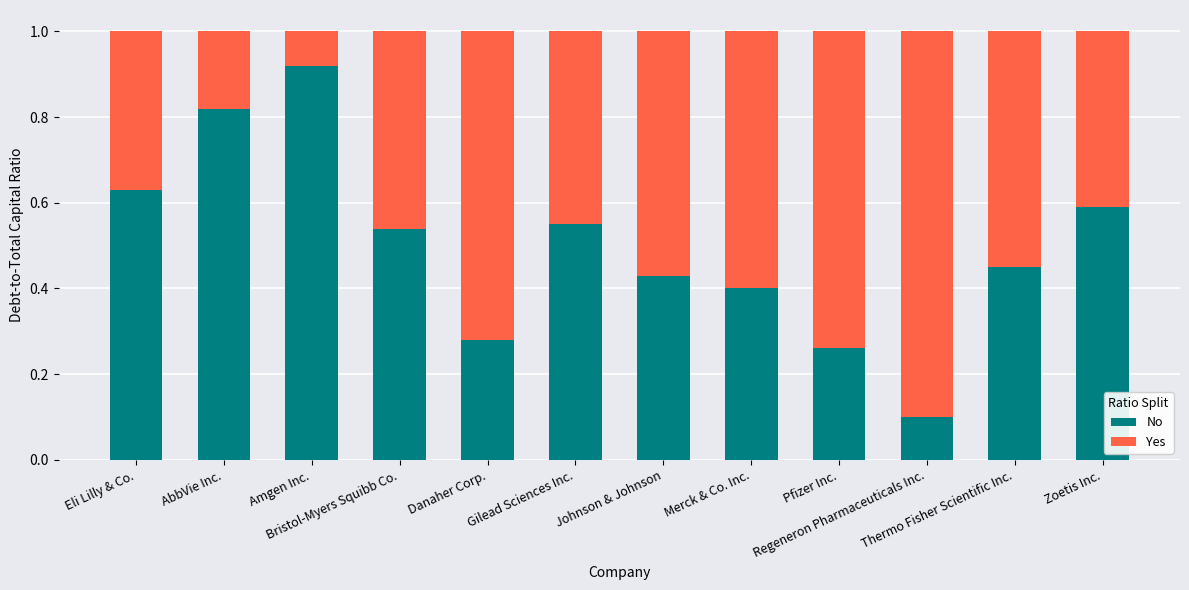

What is the average value of the Yes series?

0.5